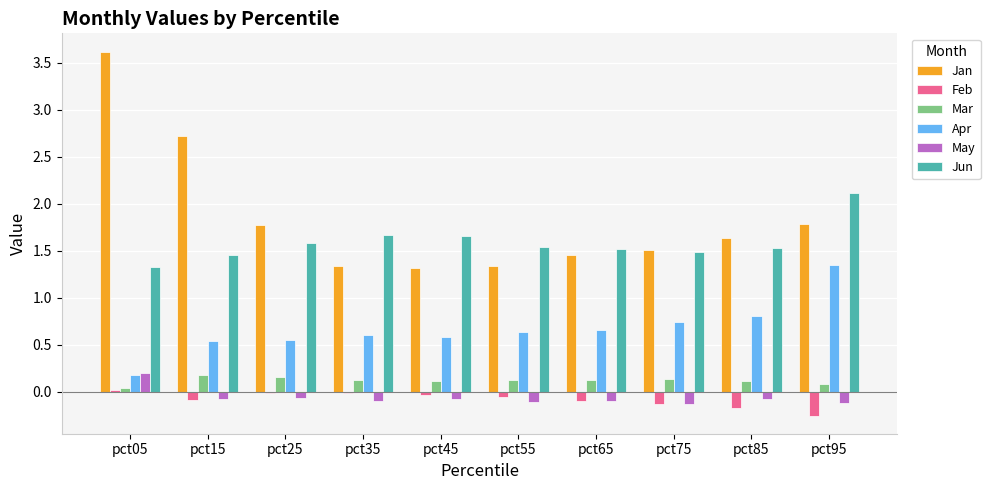

What is the maximum value shown in the chart?

3.6